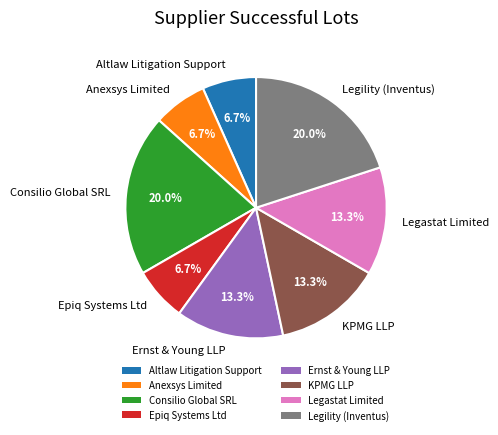

Combined, do Ernst & Young LLP and KPMG LLP account for over 50%?

No